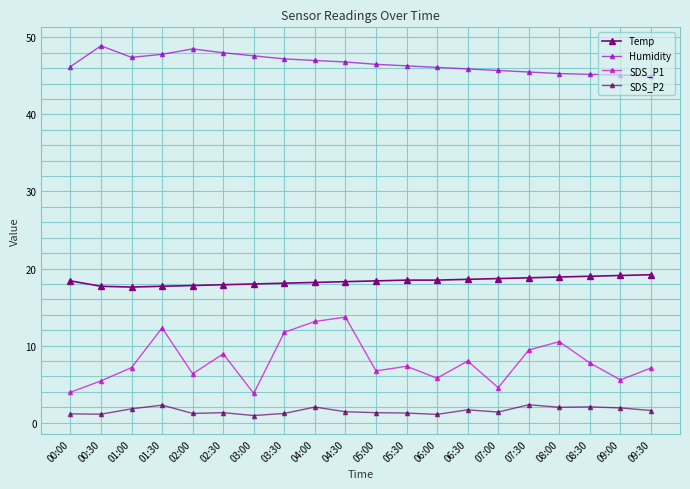

How many series are shown in this chart?

4